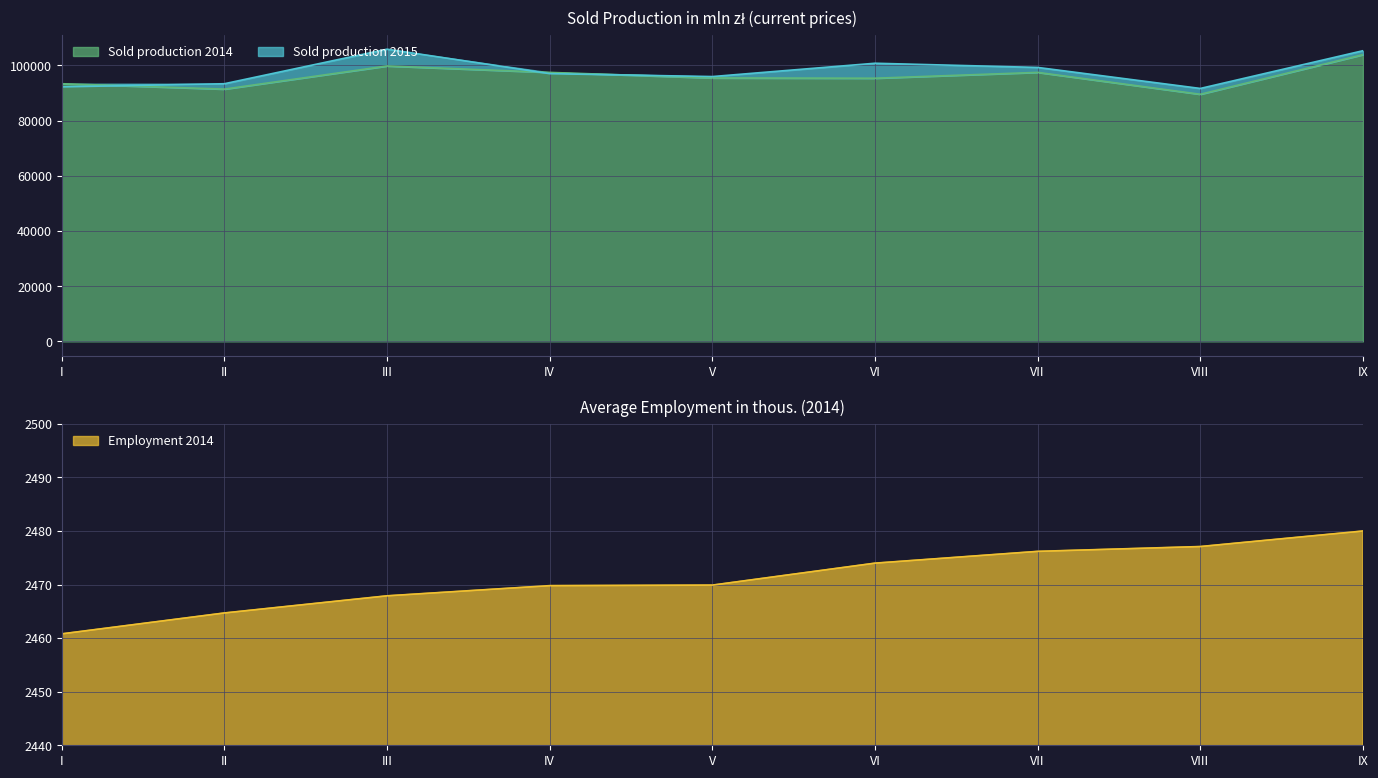

What is the approximate value of Sold production 2015 at IV?

97024.5